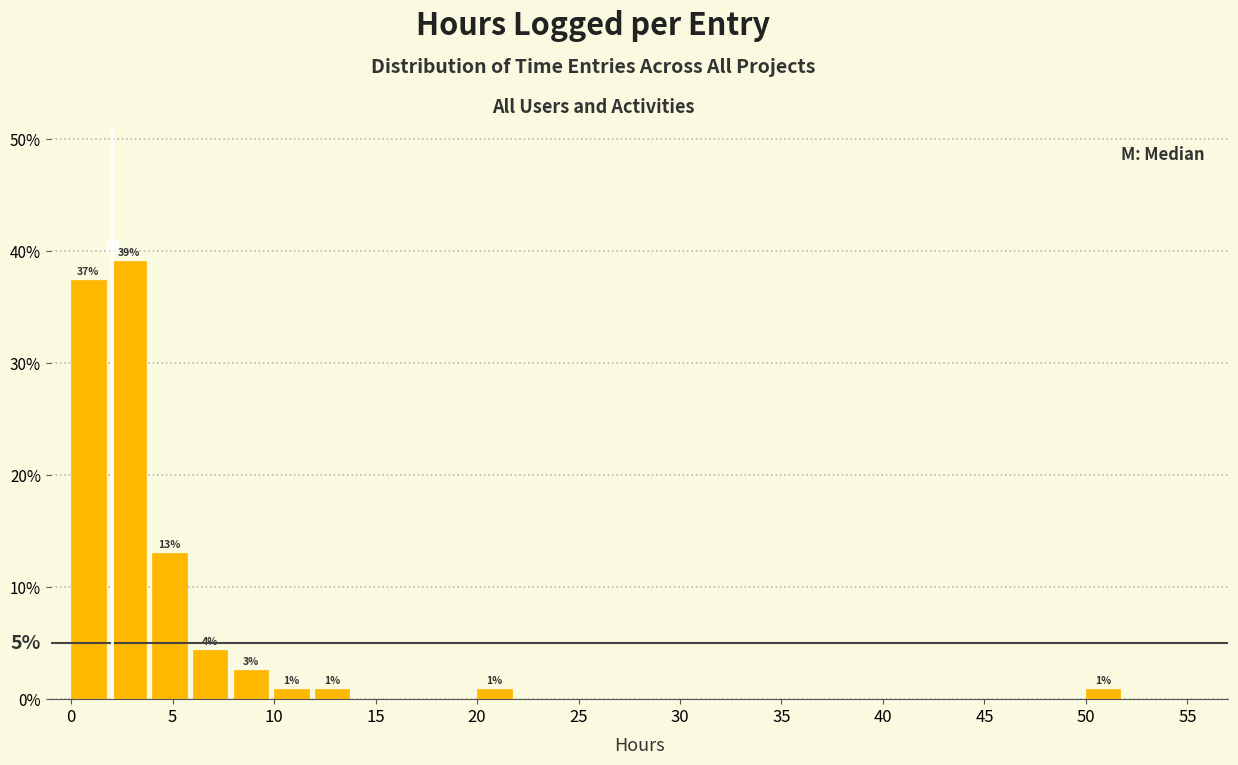

Which range on the x-axis has the tallest bar?

2 to 4